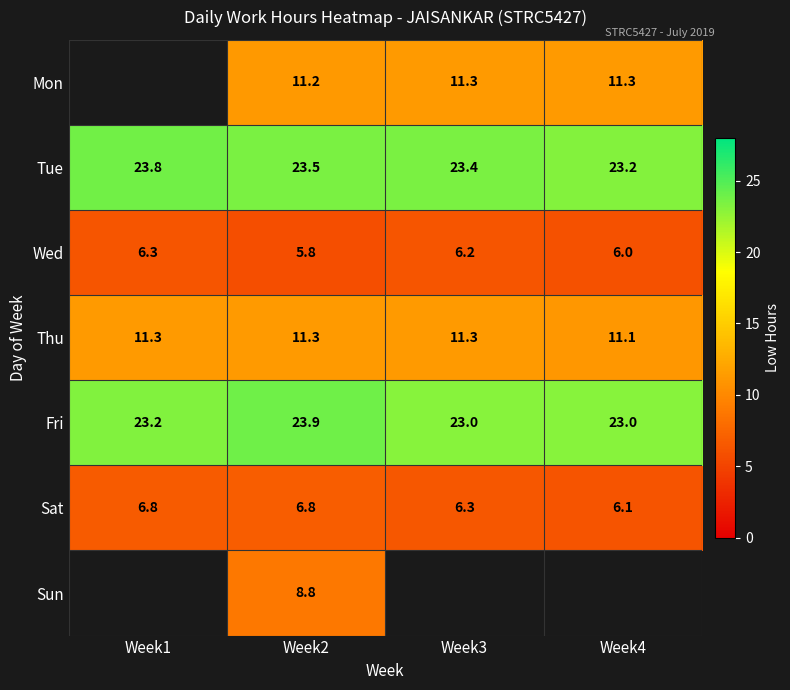

What is the minimum value shown in the chart?

5.8